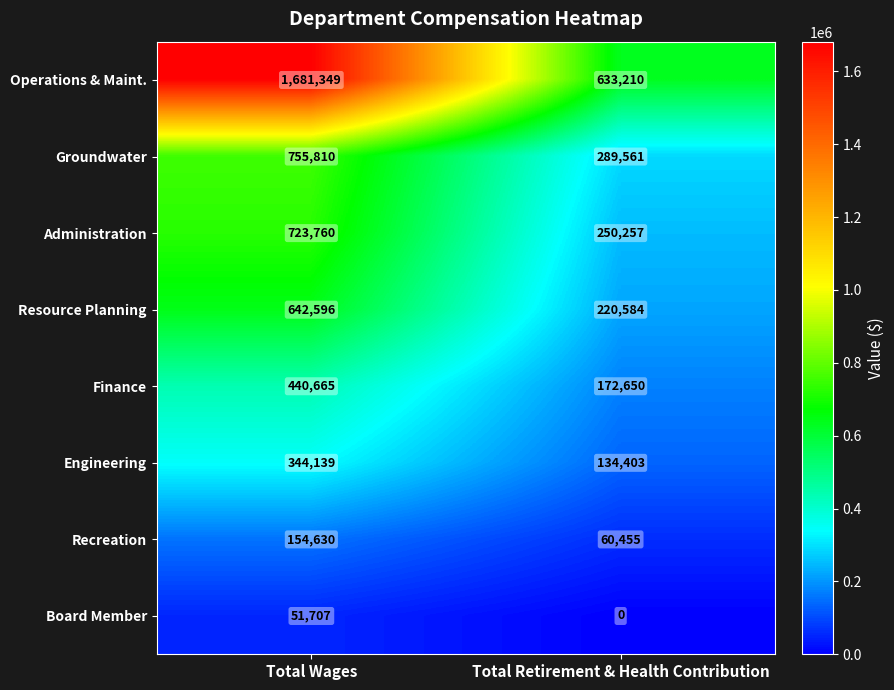

At Total Wages, list the series in order from smallest to largest.

Board Member, Recreation, Engineering, Finance, Resource Planning, Administration, Groundwater, Operations & Maint.